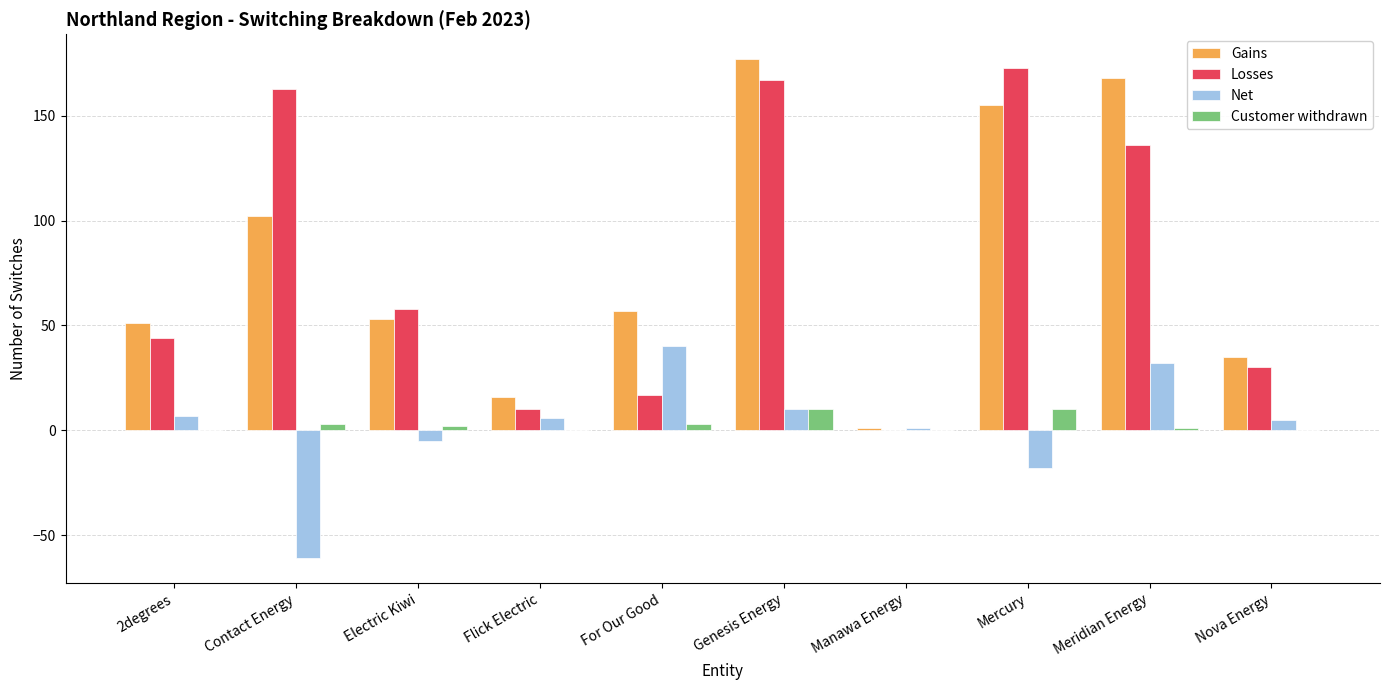

The value of Losses at For Our Good is 17. True or false?

True